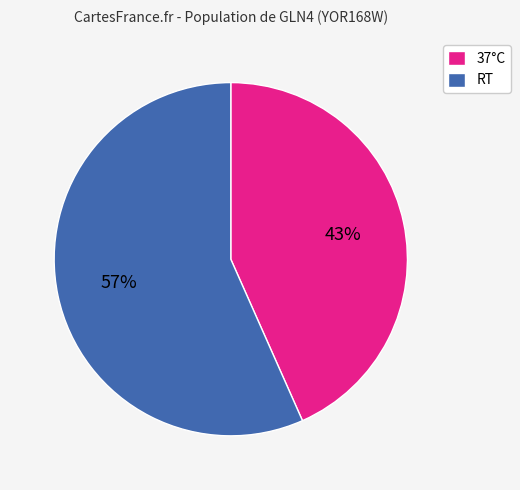

To the nearest percent, what percentage of the pie is RT?

57%